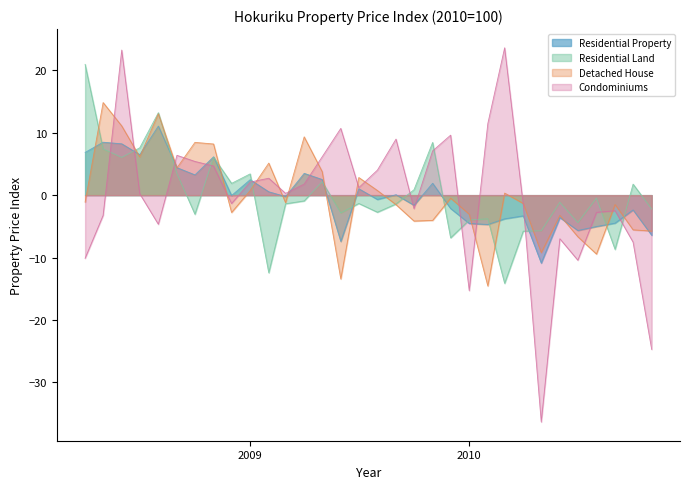

What is the value of the Detached House point at the 13th from the left?

9.3